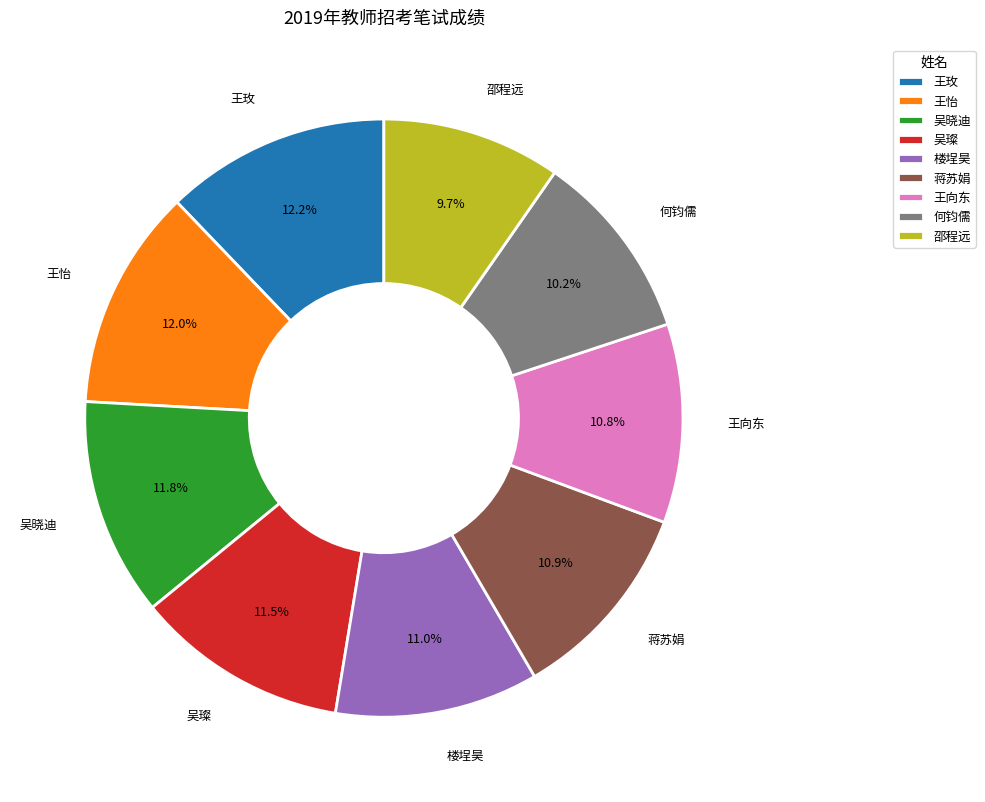

How many slices are in this pie chart?

9